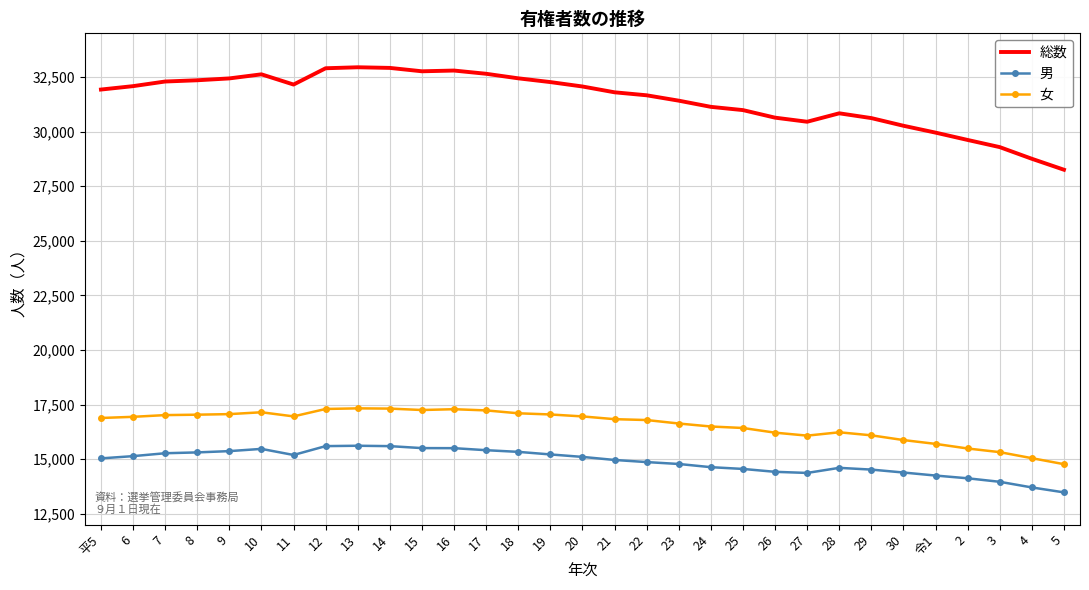

Count the number of categories in the chart.

31